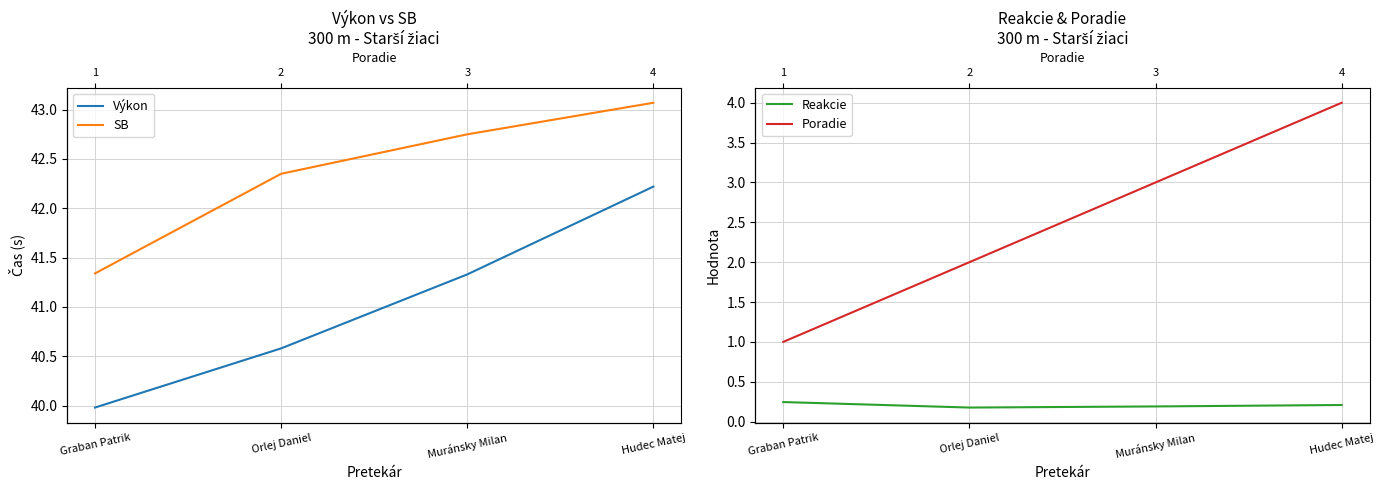

At how many categories does at least one series exceed 30?

4